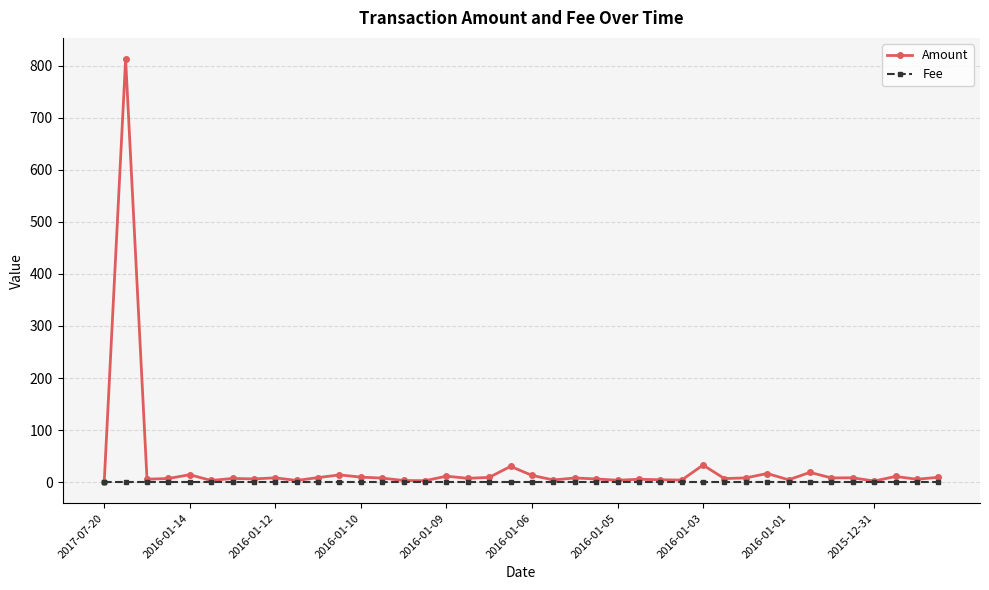

What is the difference between the second highest and second lowest values in the Amount series?

30.8